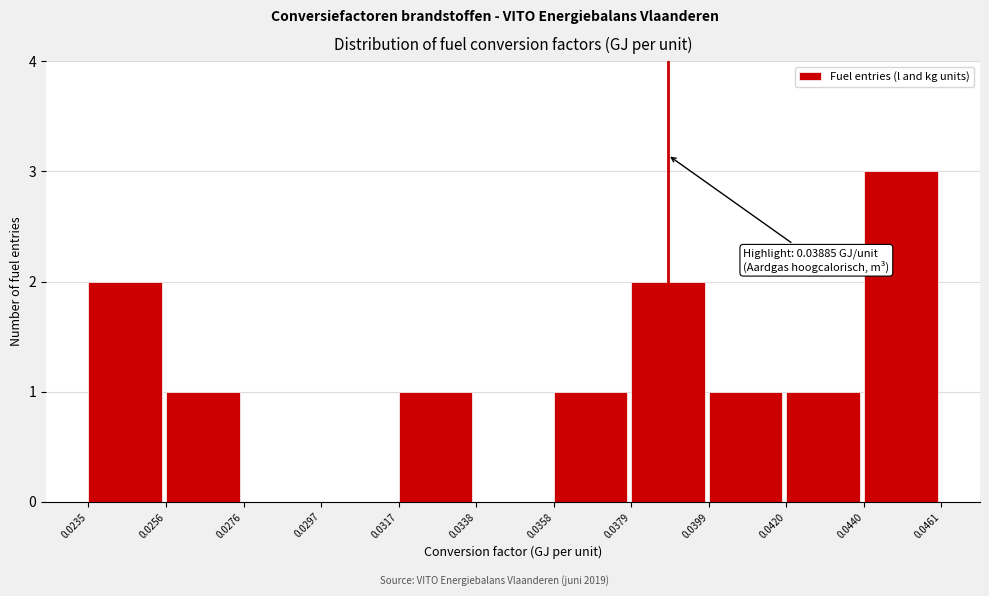

Over which range of the x-axis is the bar tallest?

0.0440 to 0.0461